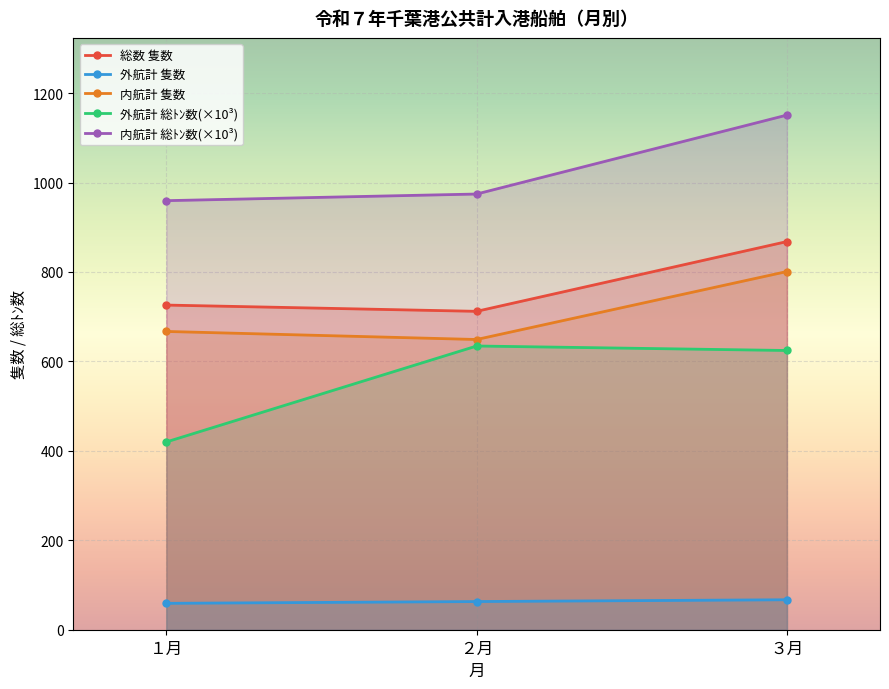

Which series changed the most between １月 and ２月?

外航計 総ﾄﾝ数(×10³)